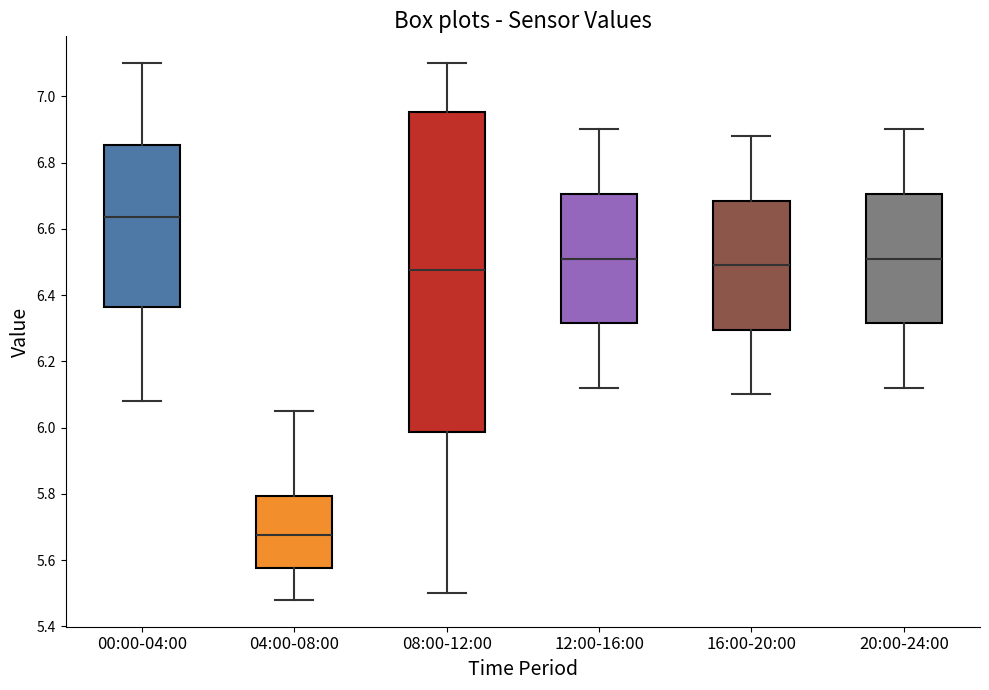

Reading left to right, read every box against the y-axis: the position of its median line, the range the box covers, and the ends of its whiskers. The values are not printed on the chart, so give them approximately, as read against the axis.

00:00-04:00: median 6.64, box 6.36 to 6.86, whiskers 6.08 to 7.10
04:00-08:00: median 5.68, box 5.58 to 5.80, whiskers 5.48 to 6.06
08:00-12:00: median 6.48, box 5.98 to 6.96, whiskers 5.50 to 7.10
12:00-16:00: median 6.52, box 6.32 to 6.70, whiskers 6.12 to 6.90
16:00-20:00: median 6.50, box 6.30 to 6.68, whiskers 6.10 to 6.88
20:00-24:00: median 6.52, box 6.32 to 6.70, whiskers 6.12 to 6.90